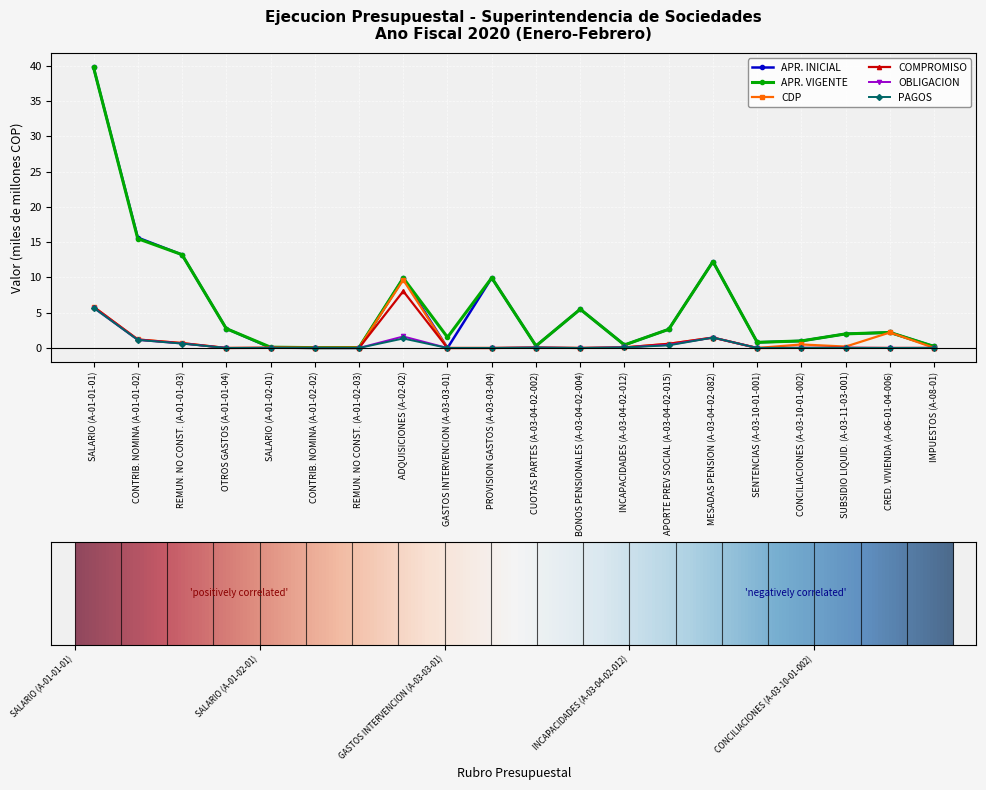

True or false: COMPROMISO has a value of 0.0 at IMPUESTOS (A-08-01).

True